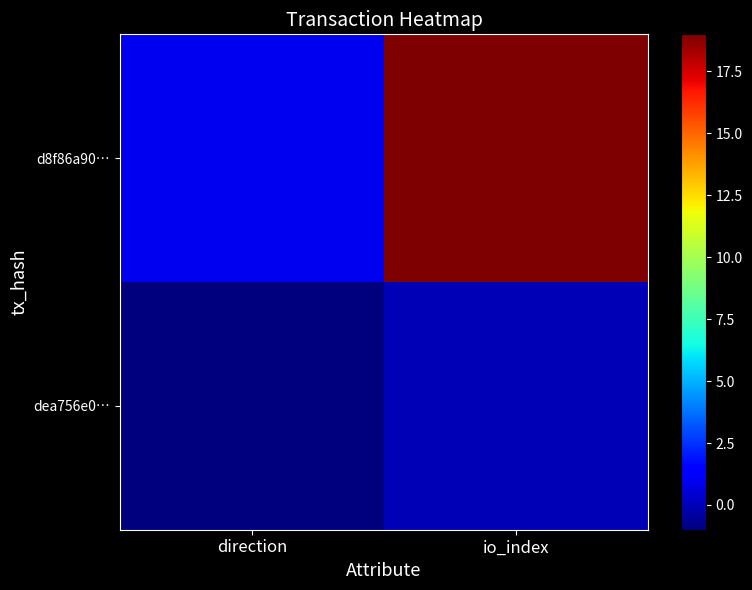

Between io_index and direction, which is larger?

io_index